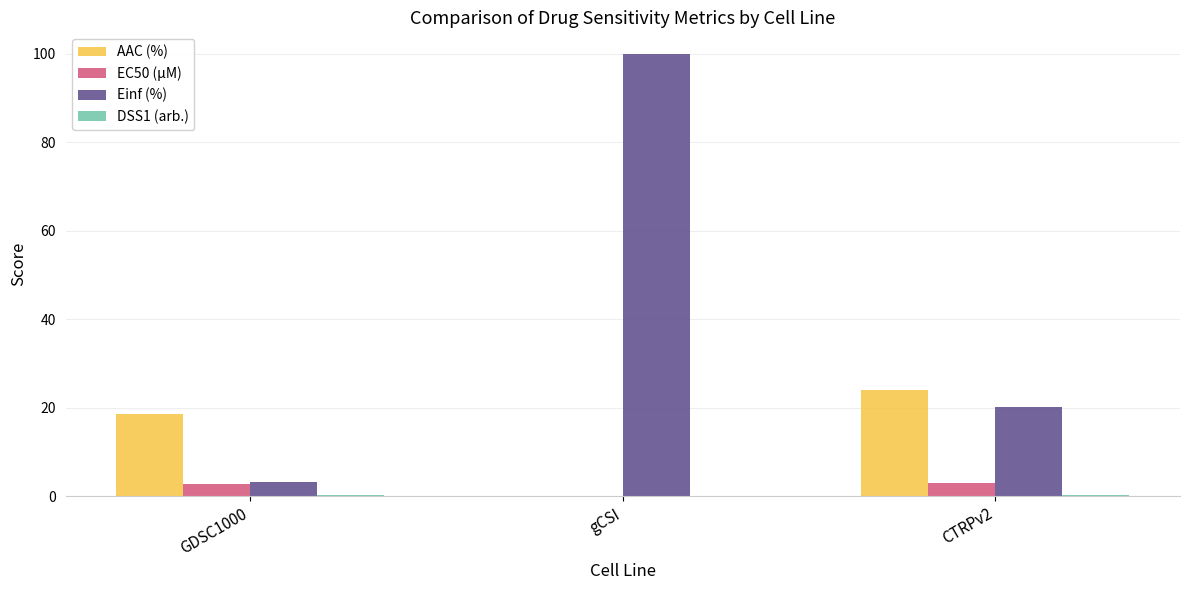

Which category has the highest value in the AAC (%) series?

CTRPv2